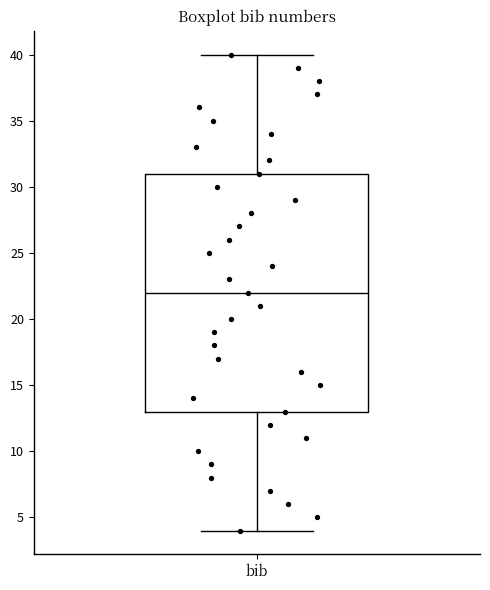

Transcribe this box plot: give where the median line is, the range the box spans, and where the two whiskers end, as read against the y-axis. The values are not printed on the chart, so give them approximately, as read against the axis.

median 22, box 13 to 31, whiskers 4 to 40